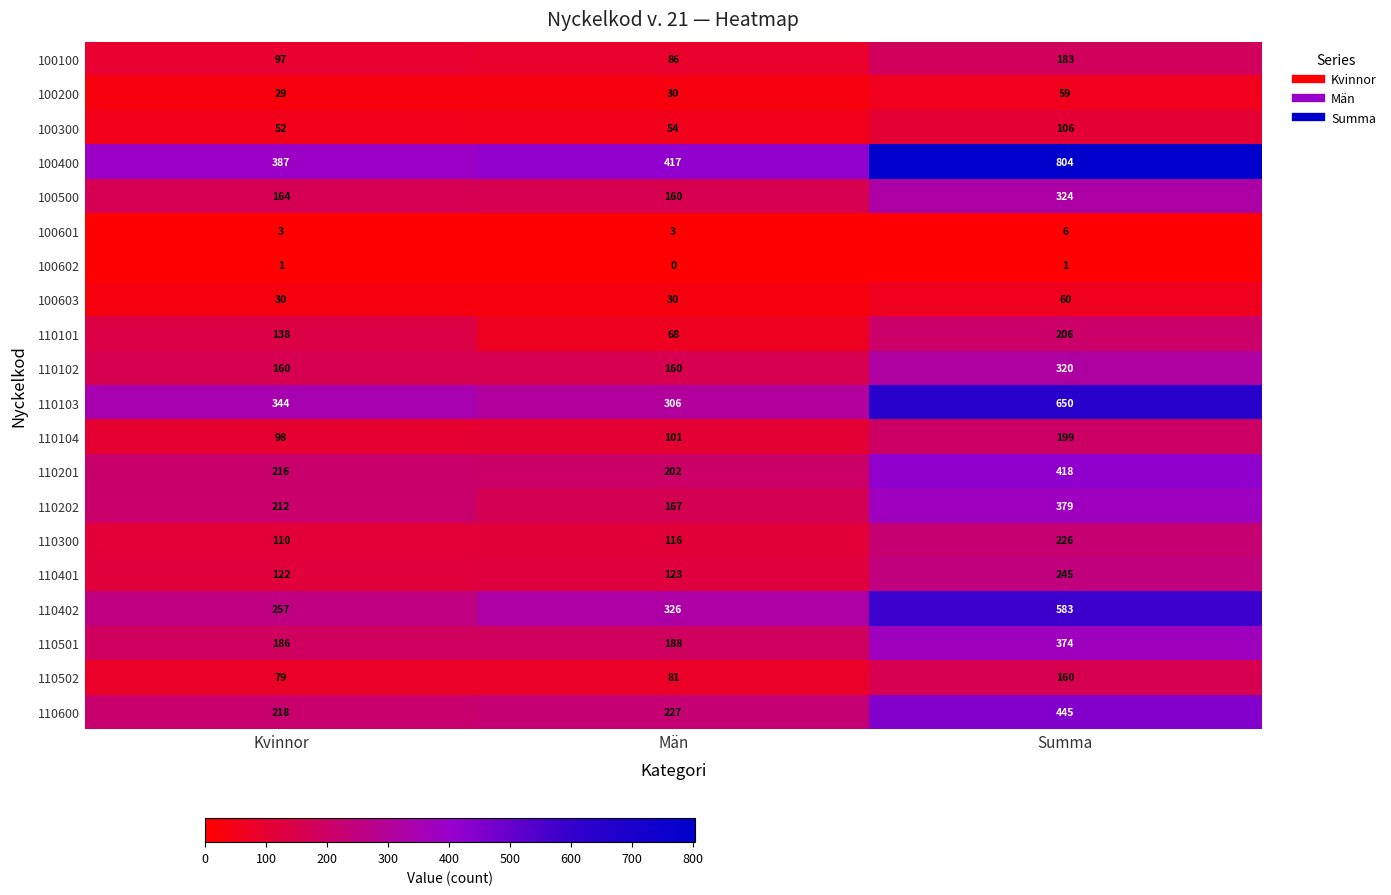

At which label is 110501 closest to 280?

Män